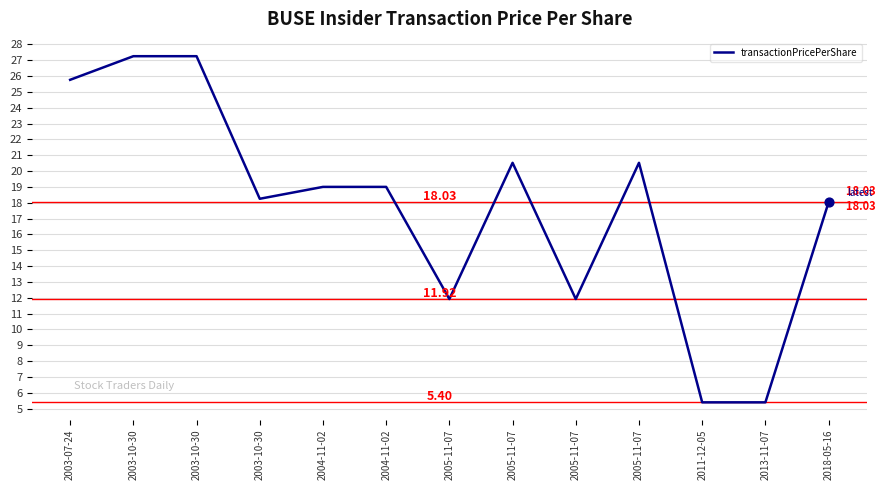

What is the change in value from 2003-10-30 to 2011-12-05?

-21.9